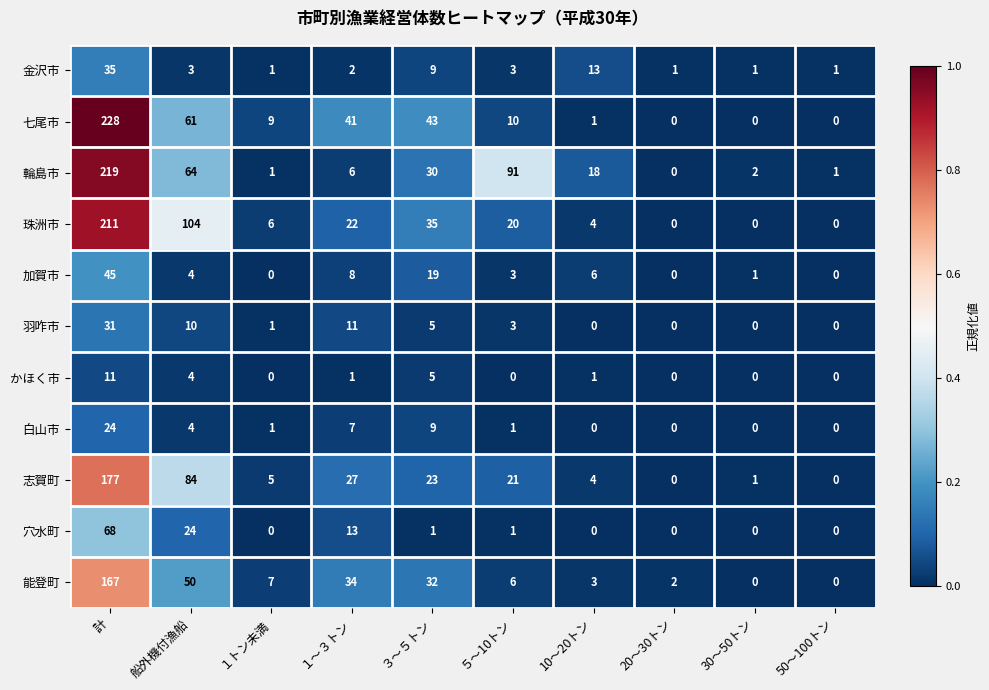

Rank the series by their maximum value, from highest to lowest.

七尾市, 輪島市, 珠洲市, 志賀町, 能登町, 穴水町, 加賀市, 金沢市, 羽咋市, 白山市, かほく市